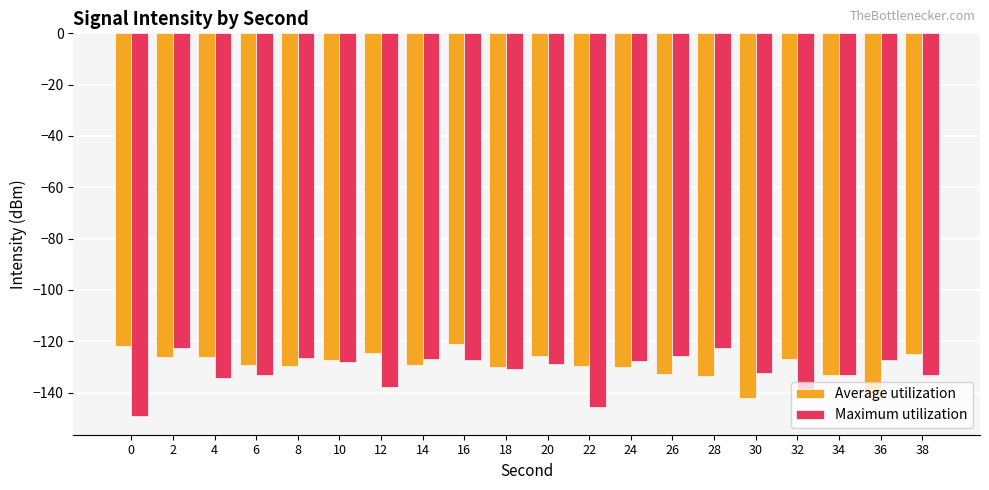

The value of Maximum utilization at 28 is -175.1. True or false?

False